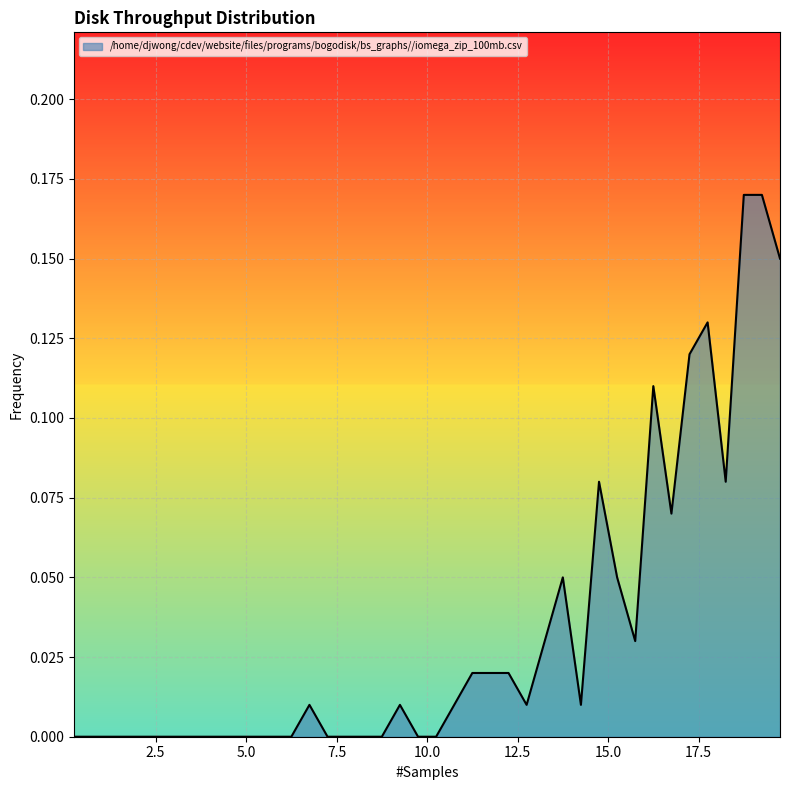

True or false: the data has more than 0 interior local peaks.

True